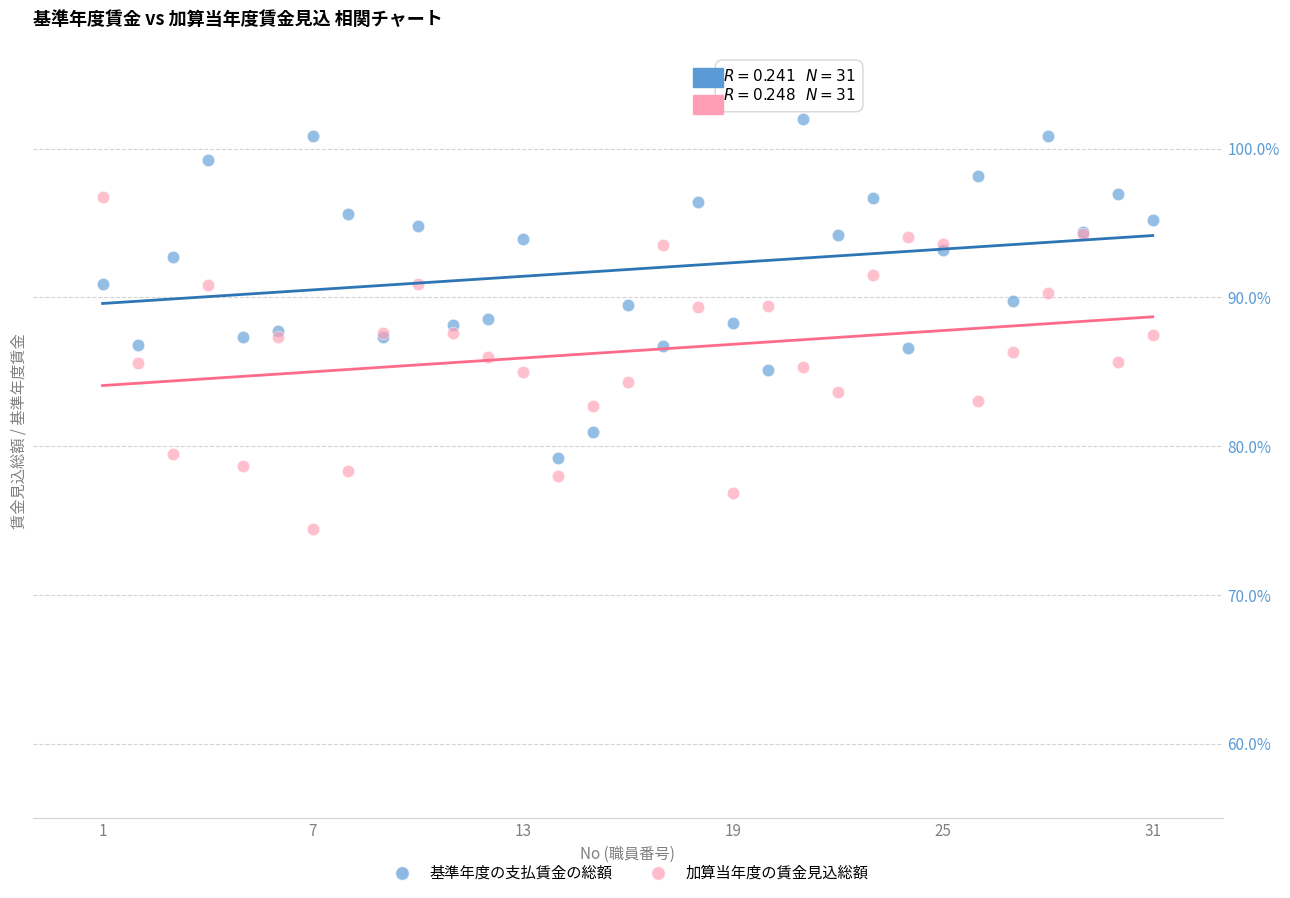

What are all the series names shown in the legend?

基準年度の支払賃金の総額, 加算当年度の賃金見込総額